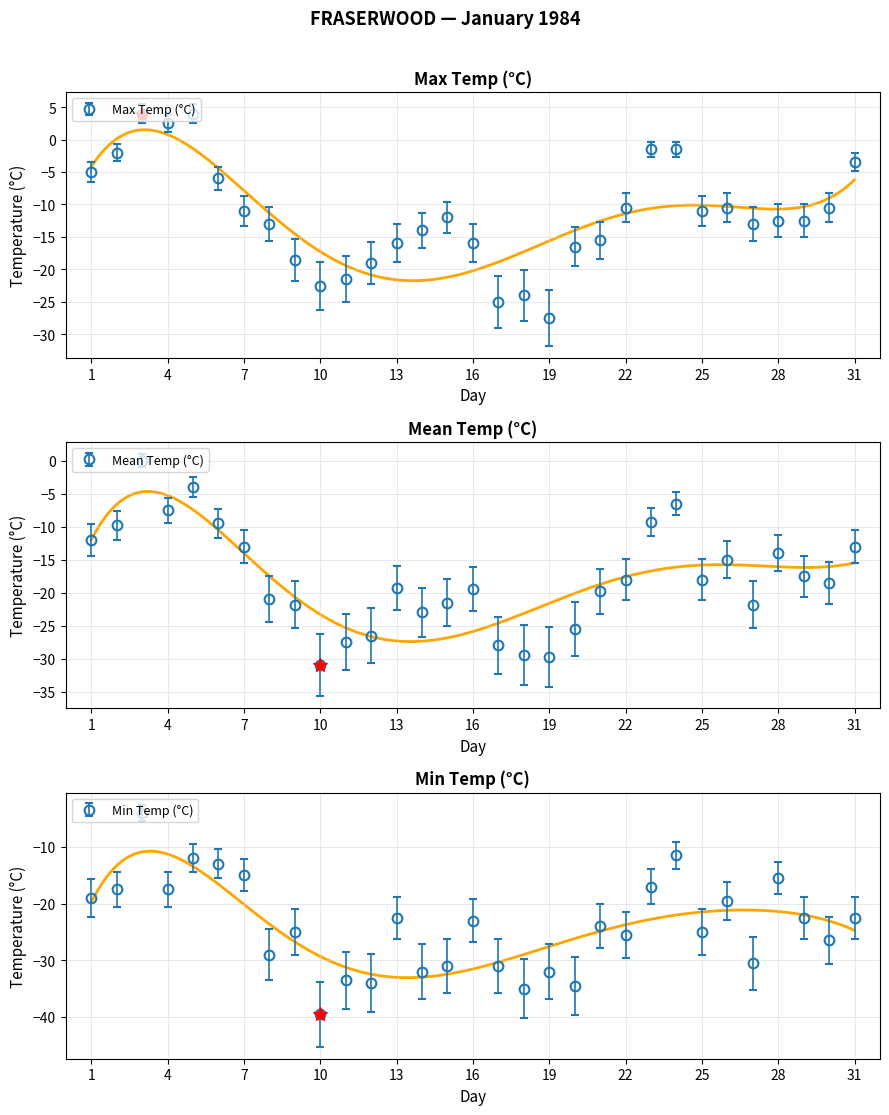

Is this an area chart (filled region under the line)?

No